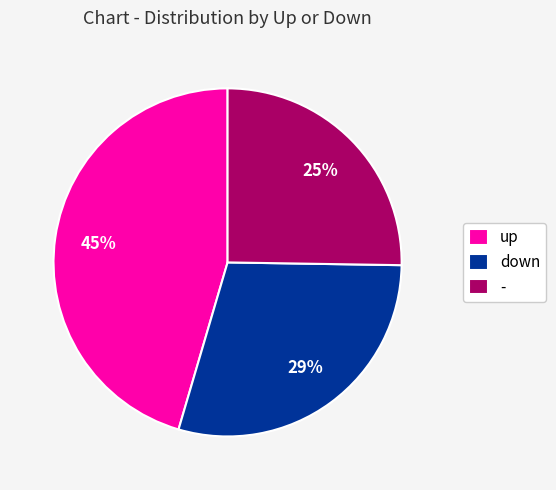

Which has a higher value, - or down?

down